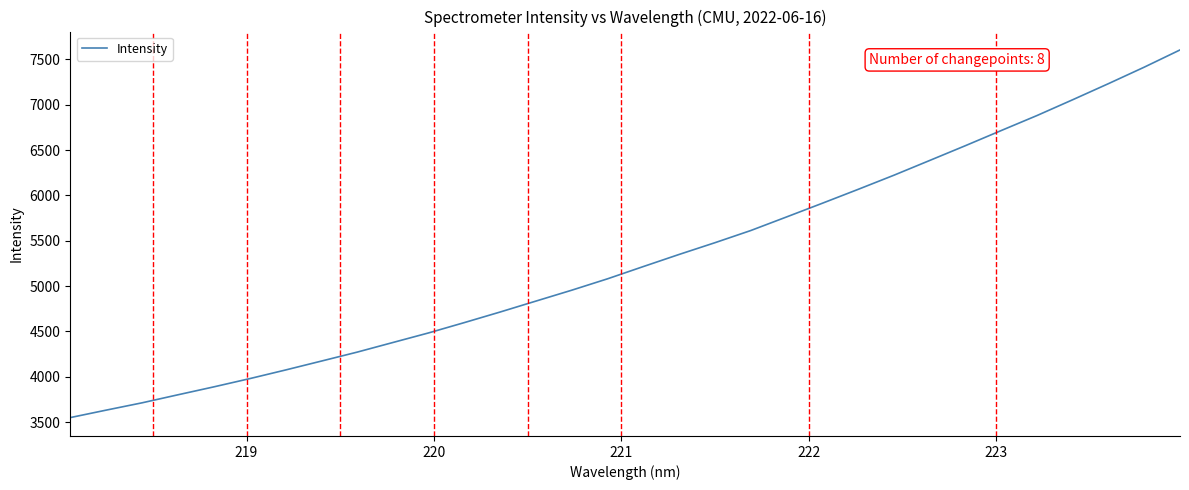

What is the difference between the maximum and minimum values?

4054.7